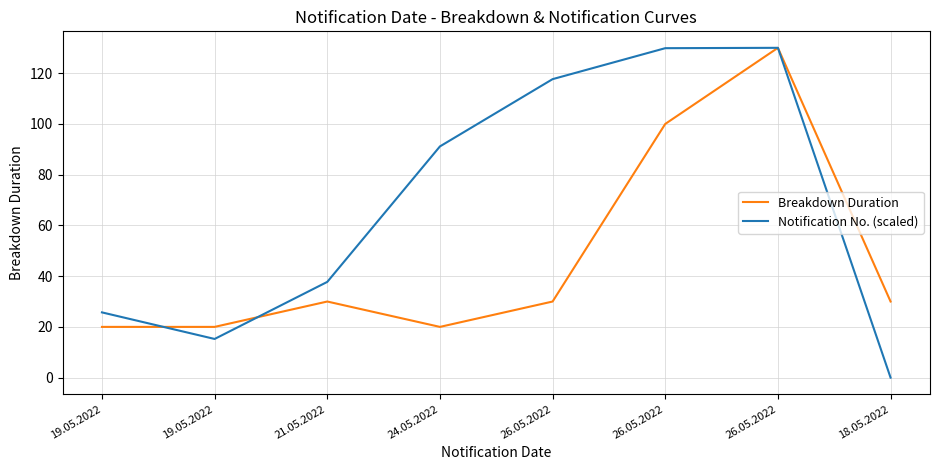

What is the total value across all series at 26.05.2022?

147.7